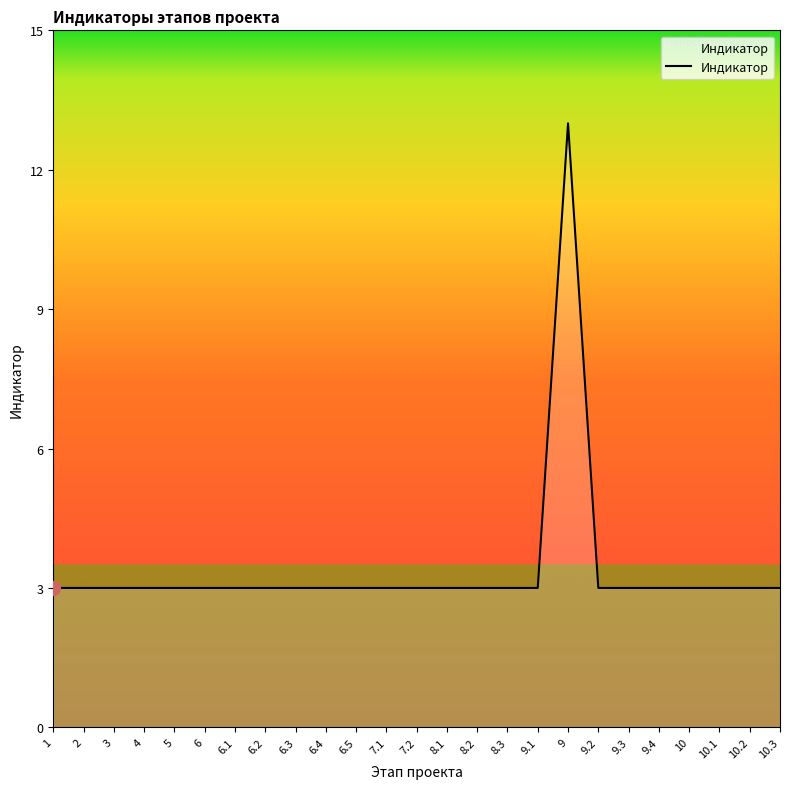

What is the ratio of the value at 8.2 to the value at 6.4?

1.0